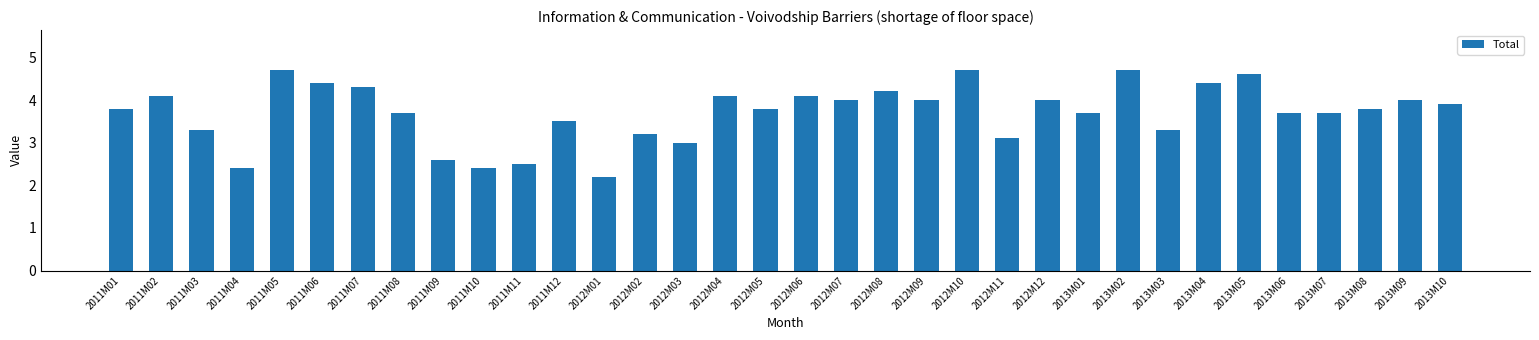

Which category has the lowest value across all series?

2012M01